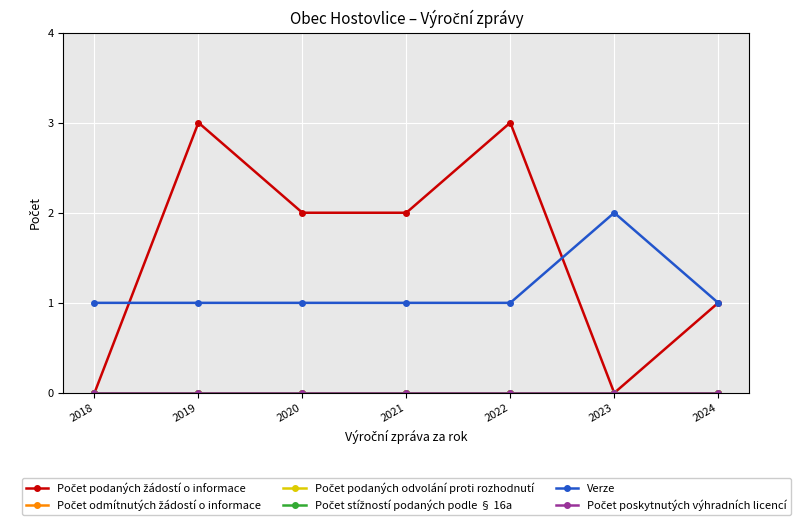

Reading left to right, list all the values displayed in this chart.

Počet podaných žádostí o informace: 2018=0	2019=3	2020=2	2021=2	2022=3	2023=0	2024=1
Počet odmítnutých žádostí o informace: 2018=0	2019=0	2020=0	2021=0	2022=0	2023=0	2024=0
Počet podaných odvolání proti rozhodnutí: 2018=0	2019=0	2020=0	2021=0	2022=0	2023=0	2024=0
Počet stížností podaných podle § 16a: 2018=0	2019=0	2020=0	2021=0	2022=0	2023=0	2024=0
Verze: 2018=1	2019=1	2020=1	2021=1	2022=1	2023=2	2024=1
Počet poskytnutých výhradních licencí: 2018=0	2019=0	2020=0	2021=0	2022=0	2023=0	2024=0